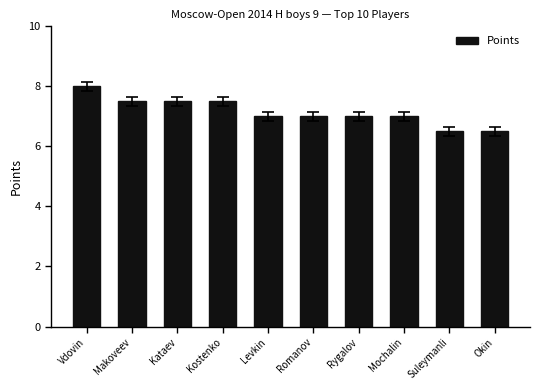

What is the difference between the second highest and minimum values?

1.0